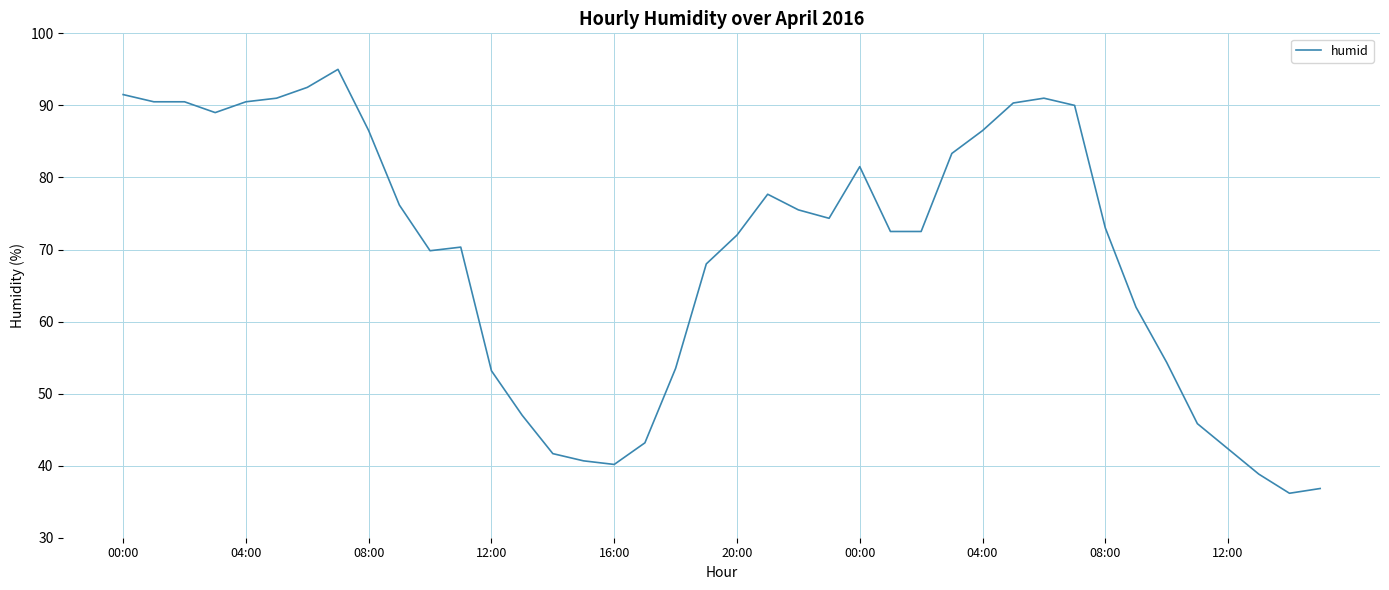

What is the minimum value shown in the chart?

36.2